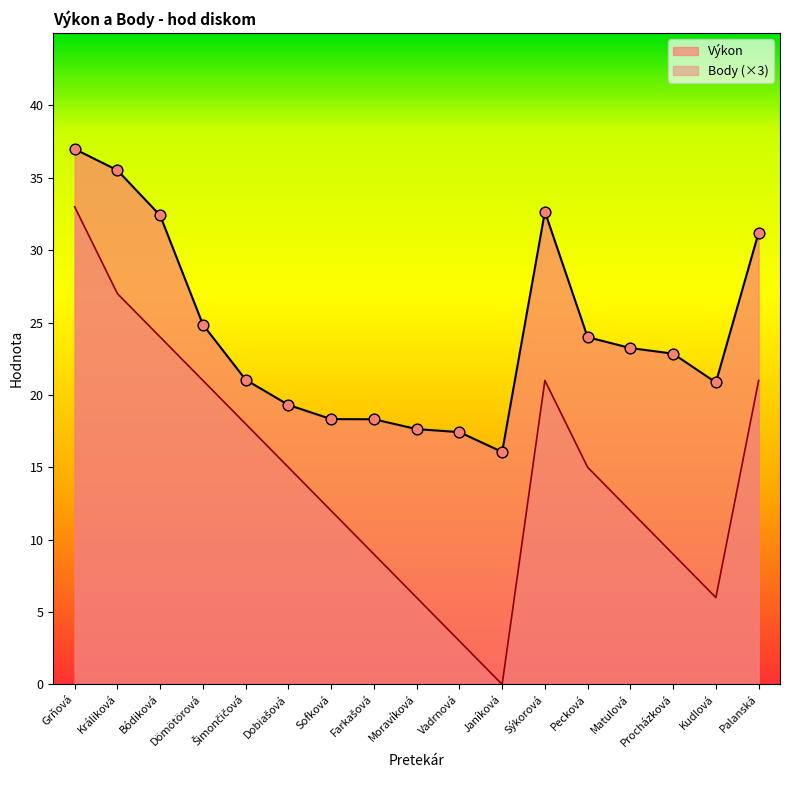

Which series has the widest spread of Y values?

Body